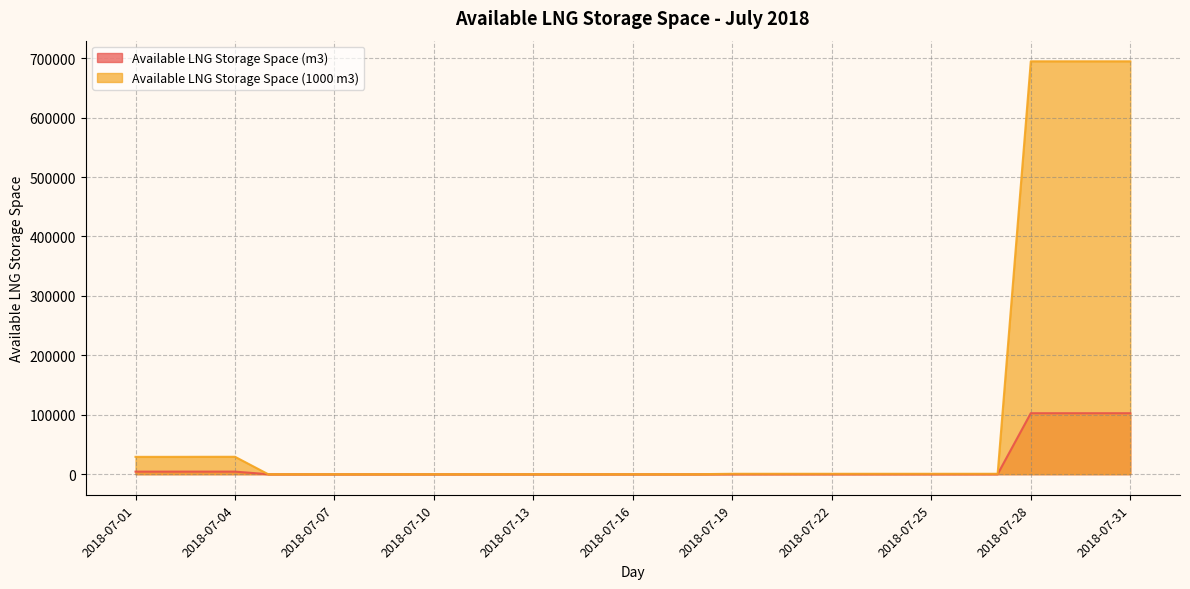

Between 2018-07-10 and 2018-07-15, which series saw the biggest shift?

Available LNG Storage Space (m3)